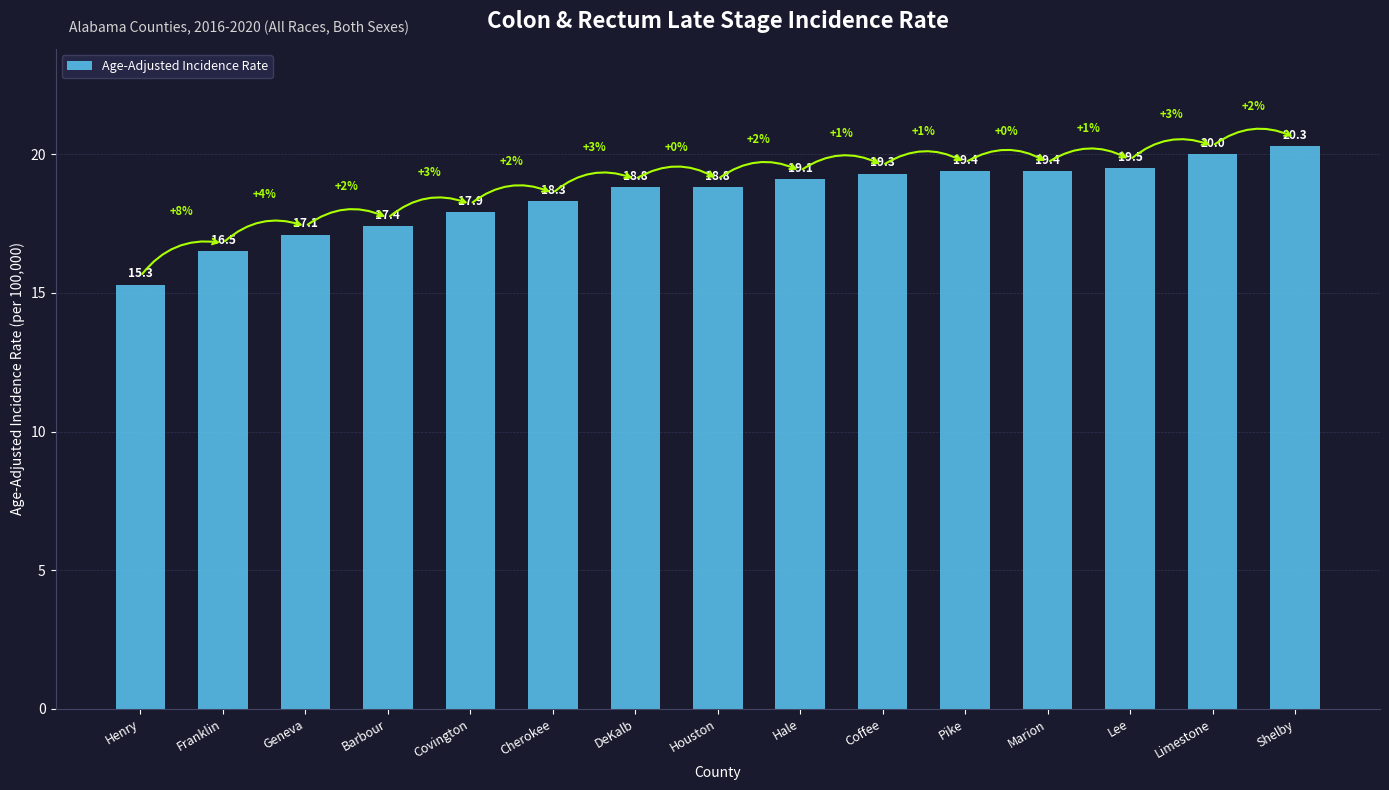

What is the label of the 4th bar from the left?

Barbour